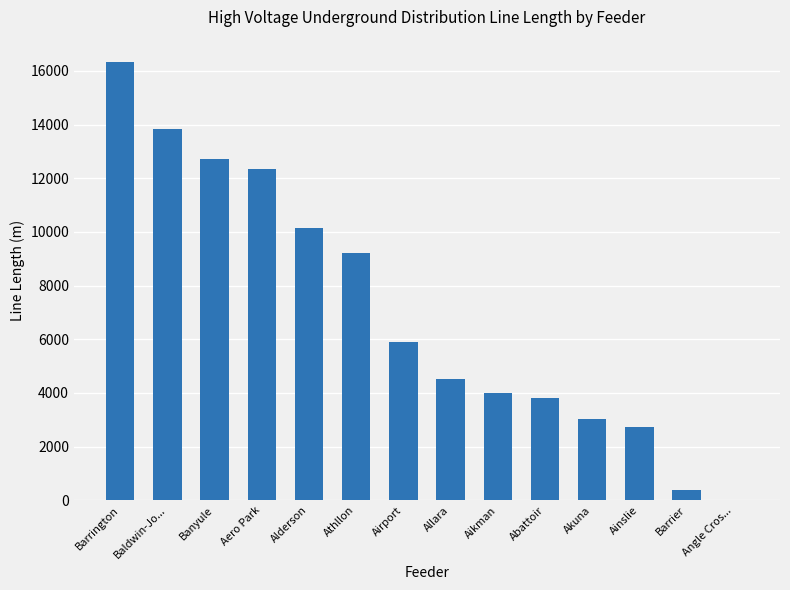

What is the change in value from Banyule to Allara?

-8193.4